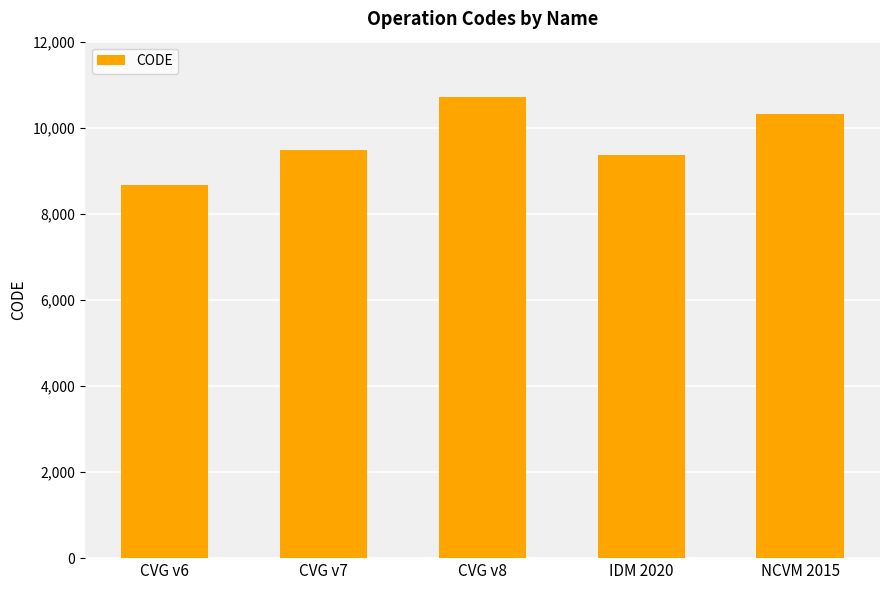

What is the sum of all values?

48564